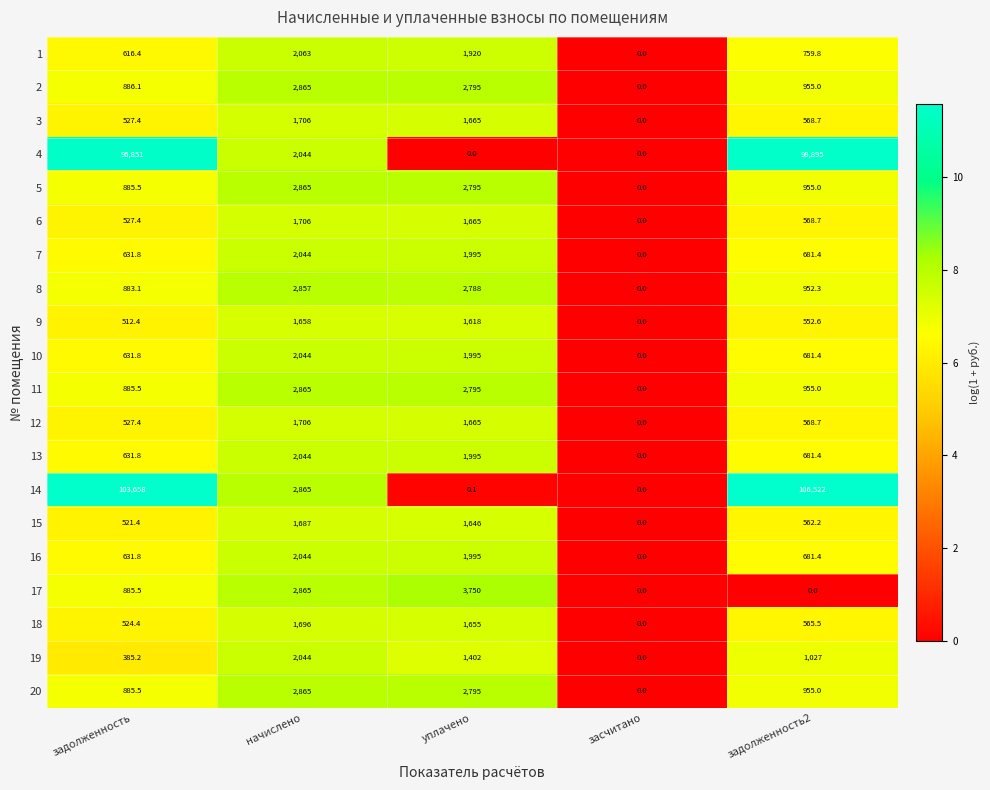

Between задолженность and начислено, which series saw the biggest shift?

14